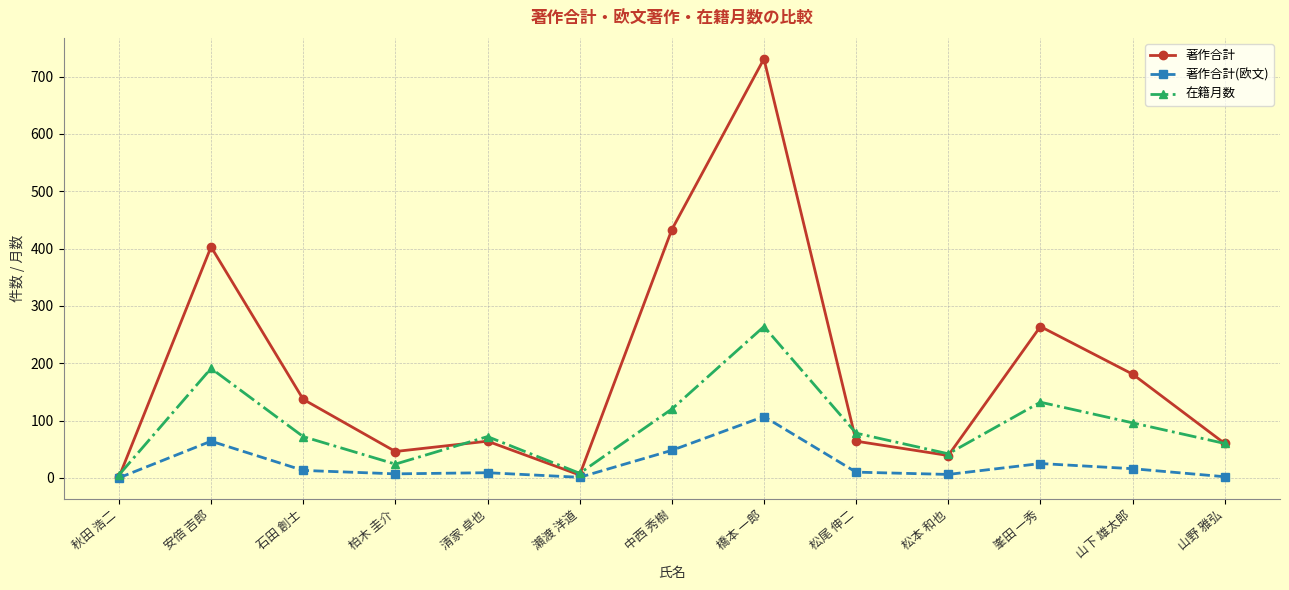

What is the highest value of the 著作合計(欧文) series?

107